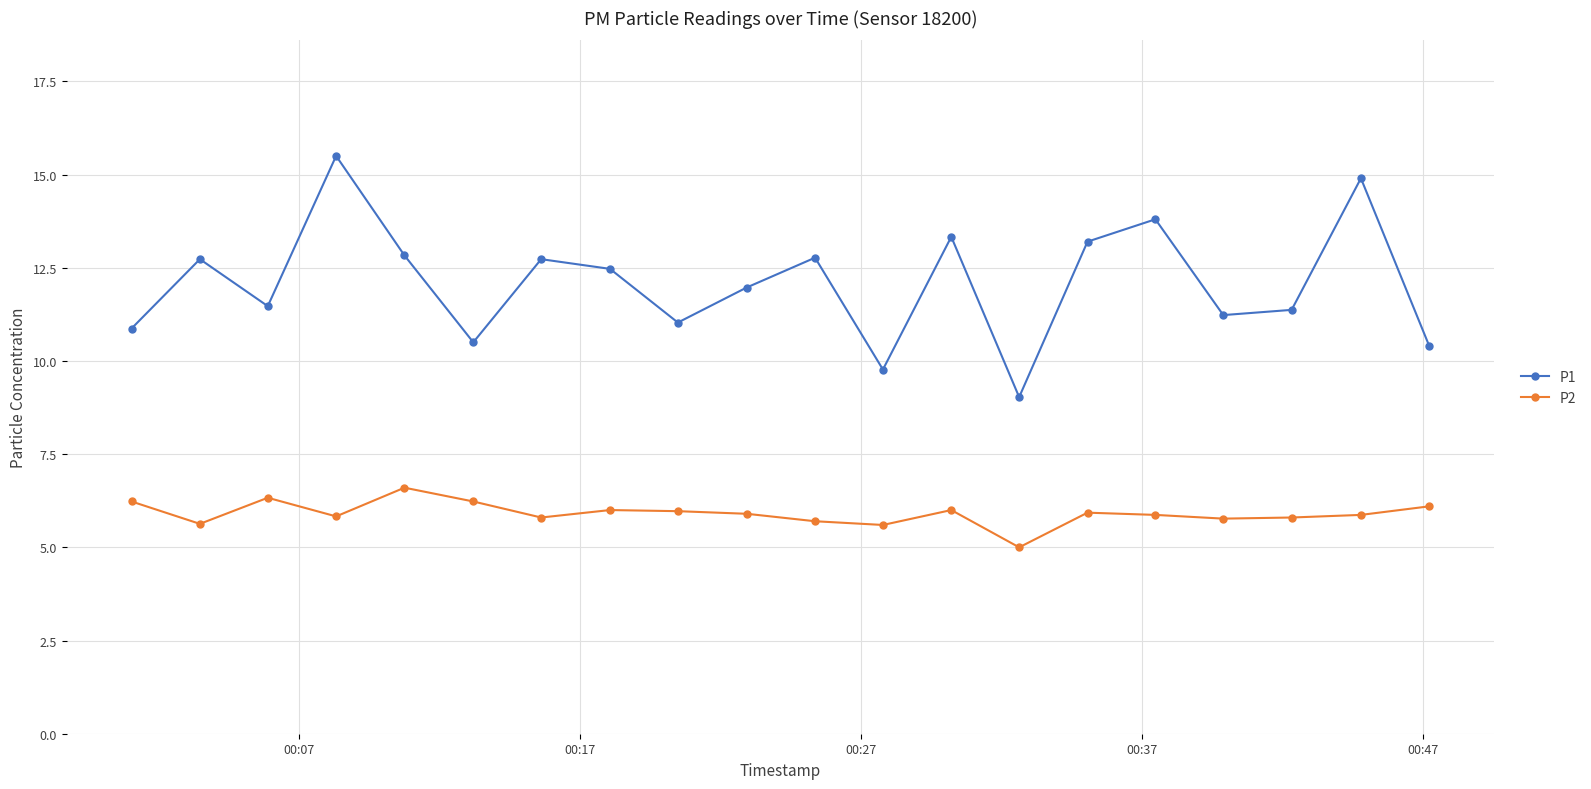

Rank the series by their maximum value, from highest to lowest.

P1, P2